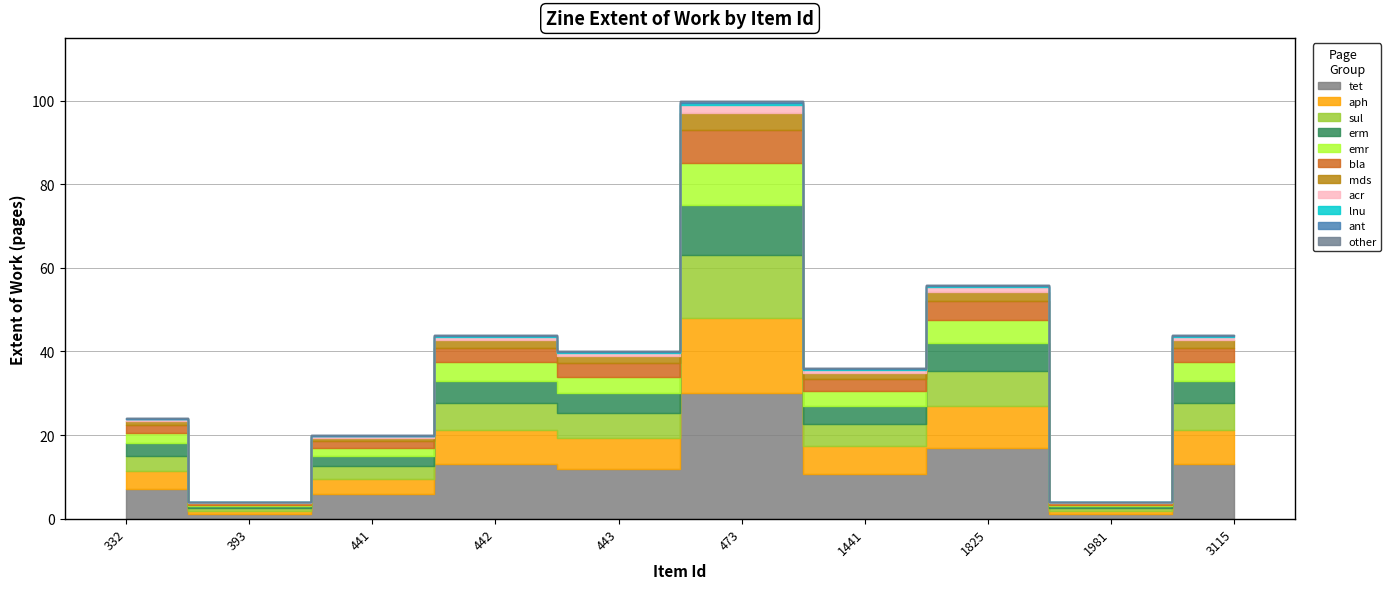

True or false: the data shows 36 at 441.

False